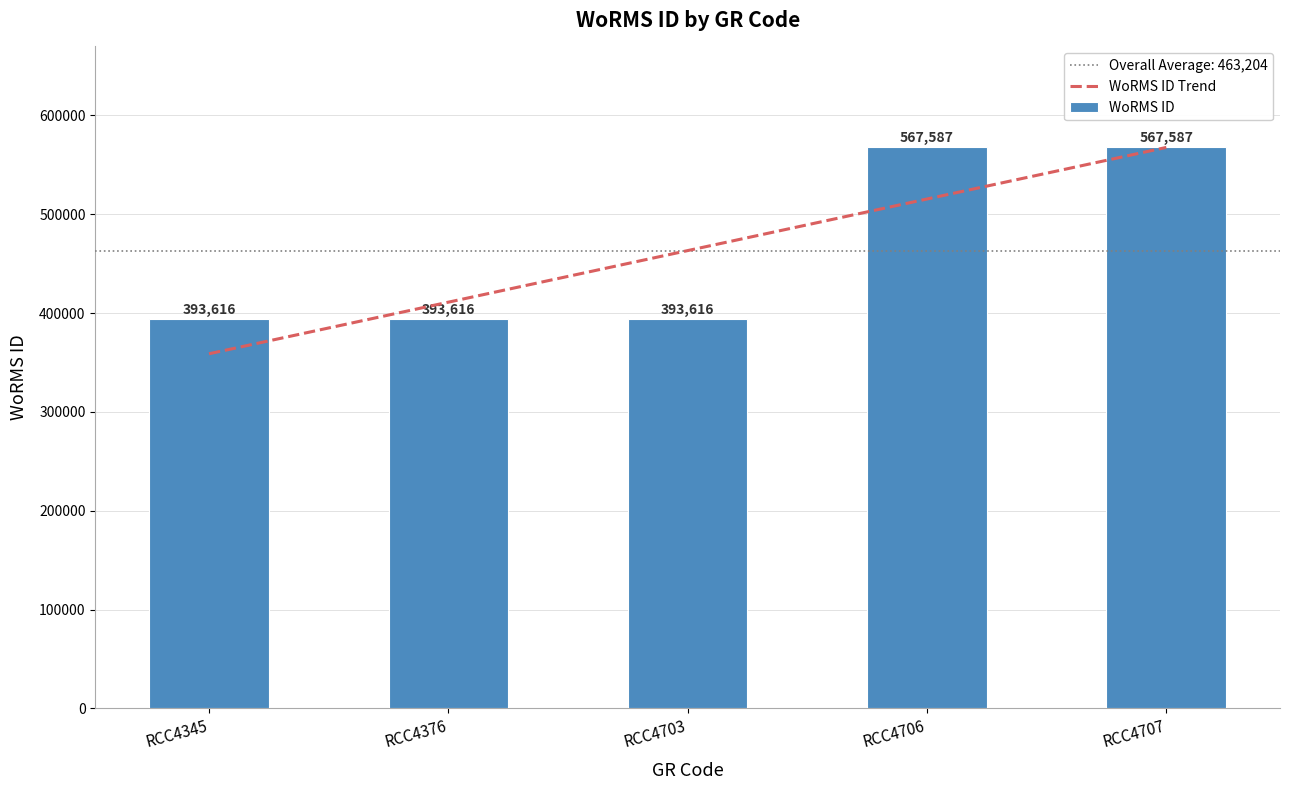

Reading left to right, what are all the values shown in this chart?

WoRMS ID Trend: RCC4345=358821.8	RCC4376=411013.1	RCC4703=463204.4	RCC4706=515395.7	RCC4707=567587.0
WoRMS ID: RCC4345=393616.0	RCC4376=393616.0	RCC4703=393616.0	RCC4706=567587.0	RCC4707=567587.0